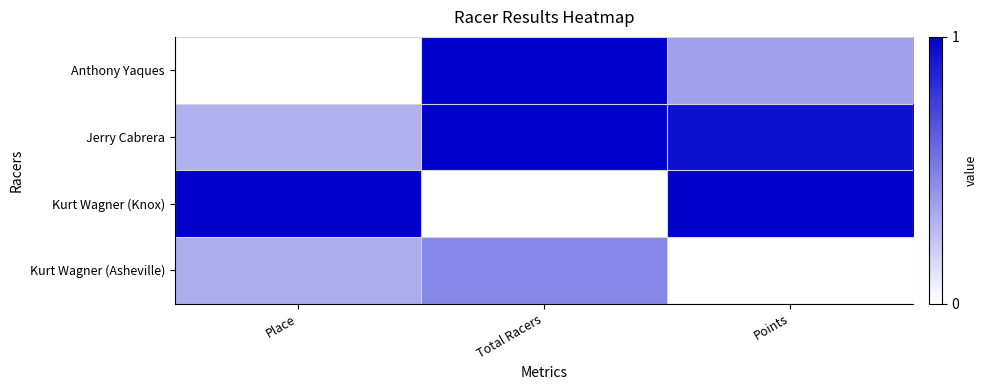

Reading left to right, what are all the values shown in this chart?

Anthony Yaques: Place=0.0	Total Racers=1.0	Points=0.4
Jerry Cabrera: Place=0.3	Total Racers=1.0	Points=0.9
Kurt Wagner (Knox): Place=1.0	Total Racers=0.0	Points=1.0
Kurt Wagner (Asheville): Place=0.3	Total Racers=0.5	Points=0.0